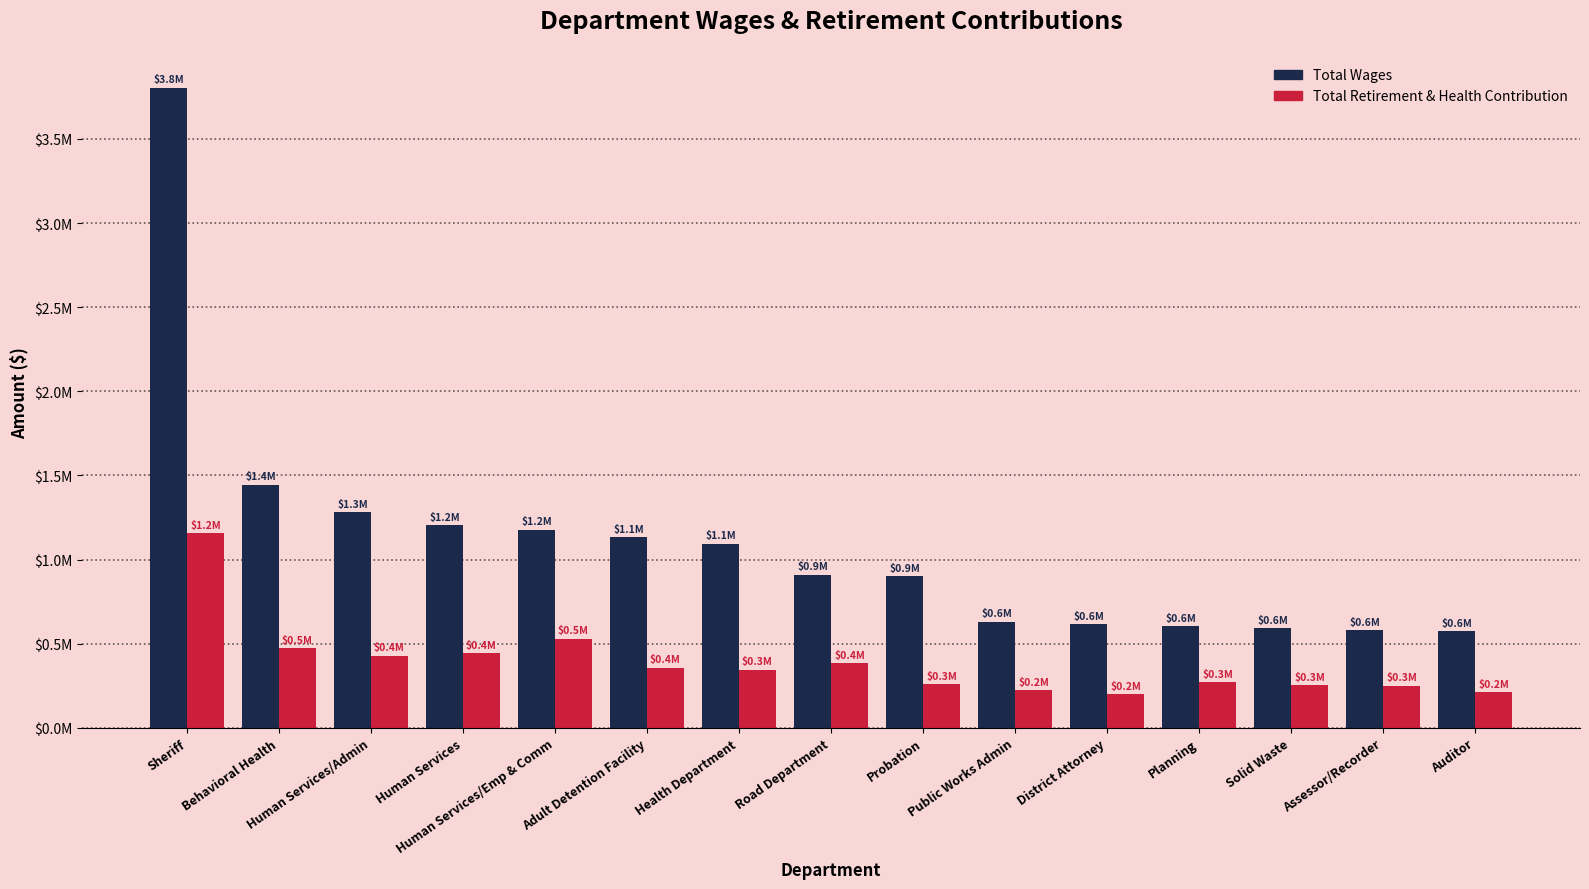

Does the chart contain stacked bars?

No